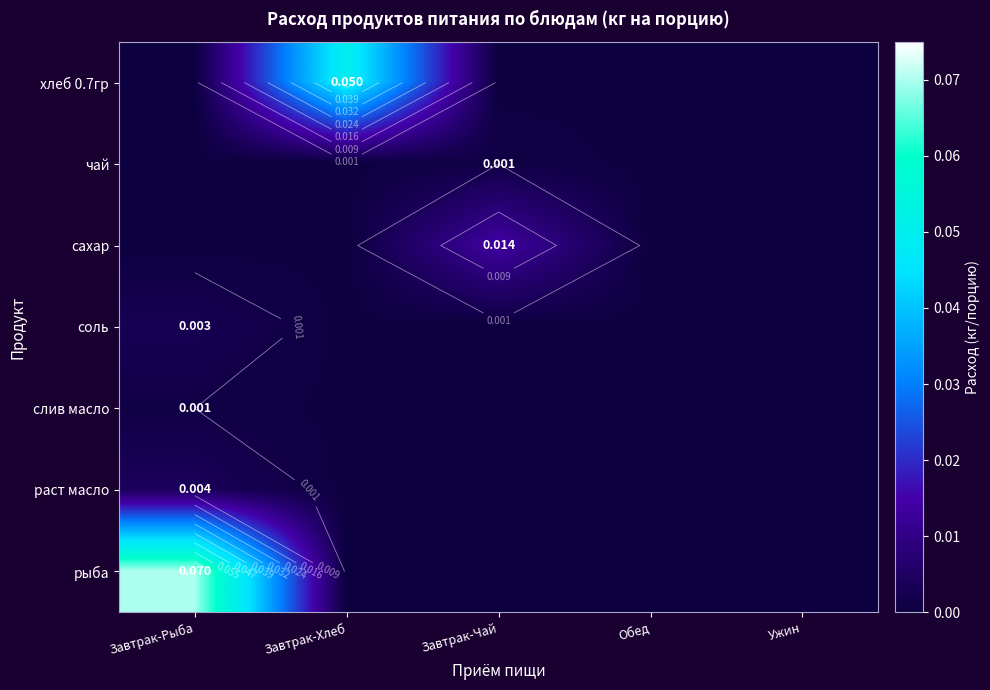

The раст масло series shows 0.0 at Завтрак-Чай. True or false?

False